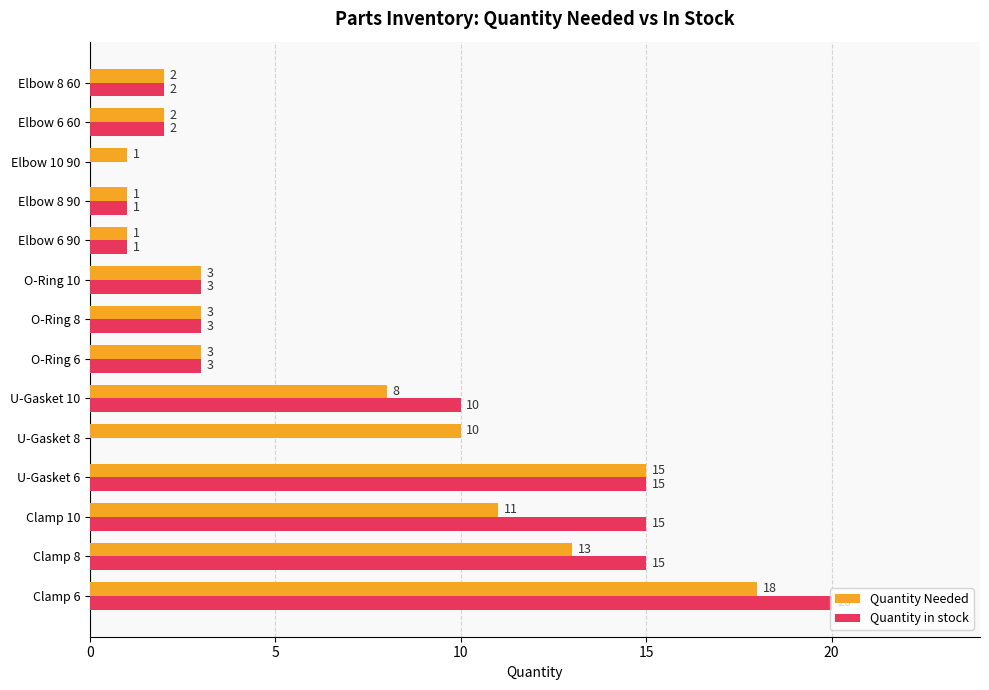

The value of Quantity in stock at Elbow 8 60 is 2. True or false?

True